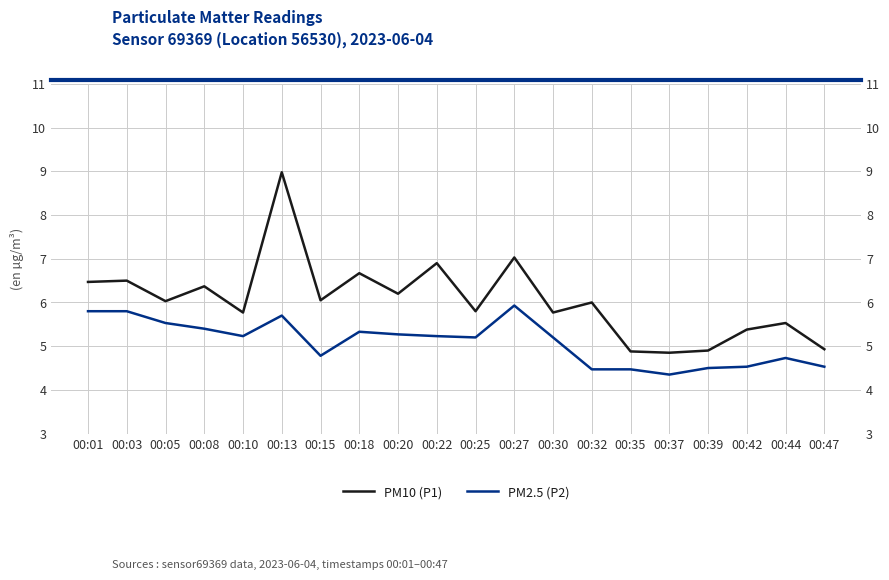

The value of PM2.5 (P2) at 00:03 is 5.8. True or false?

True